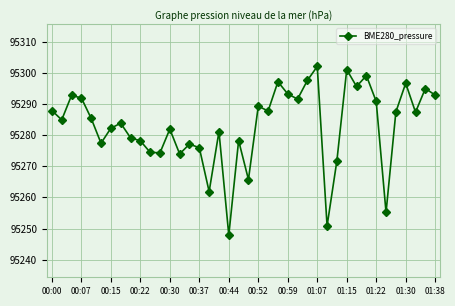

What is the greatest value displayed?

95302.0